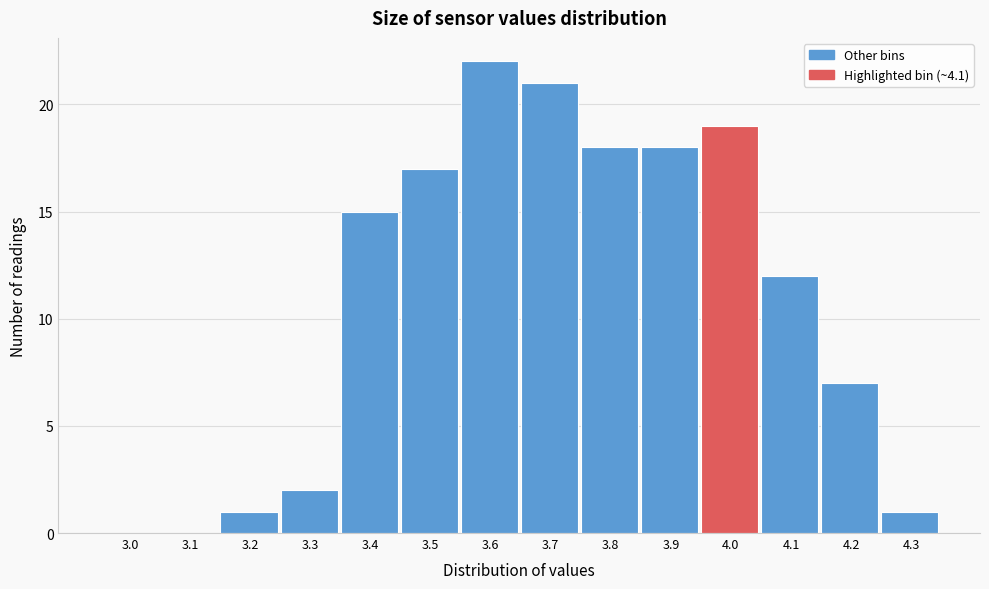

Reading right to left, what are all the values shown in this chart?

4.3=1	4.2=7	4.1=12	4.0=19	3.9=18	3.8=18	3.7=21	3.6=22	3.5=17	3.4=15	3.3=2	3.2=1	3.1=0	3.0=0